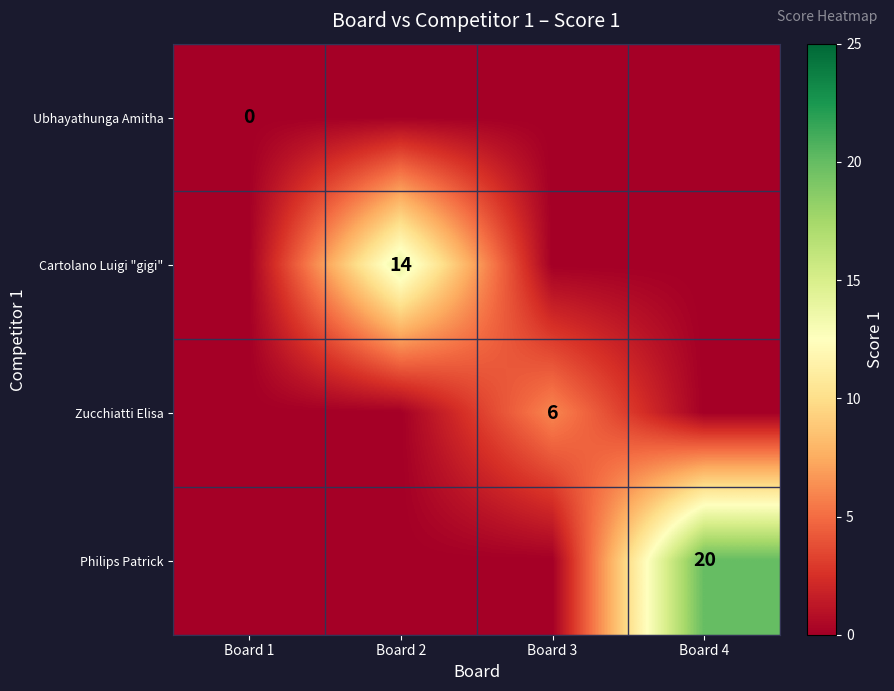

The value of Cartolano Luigi "gigi" at Board 2 is 9. True or false?

False